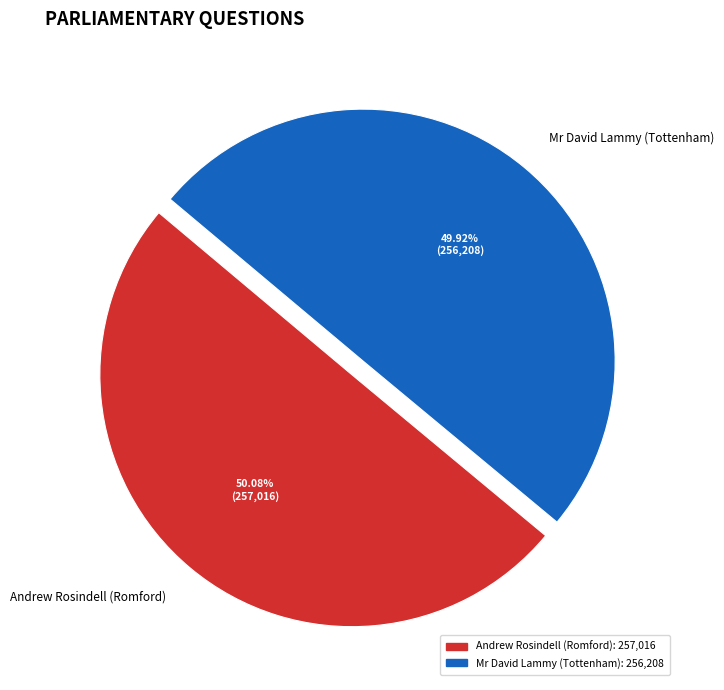

Count the number of slices in the pie.

2